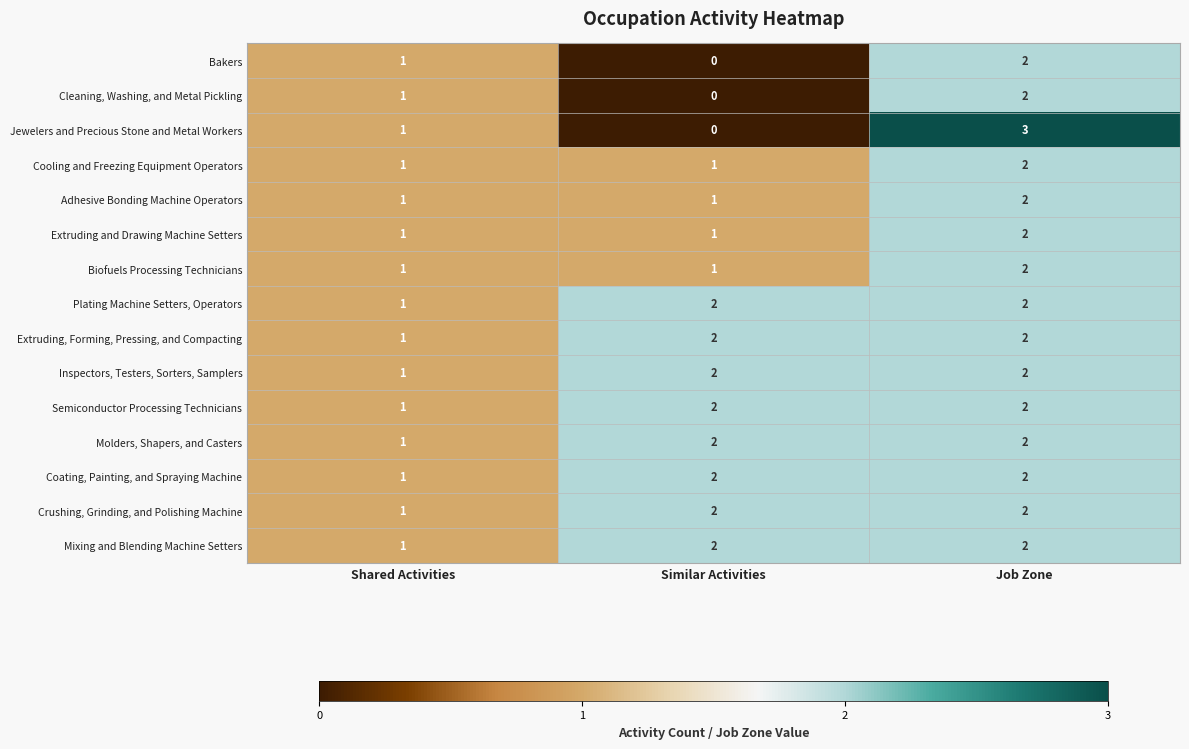

True or false: Semiconductor Processing Technicians has a value of 1 at Shared Activities.

True